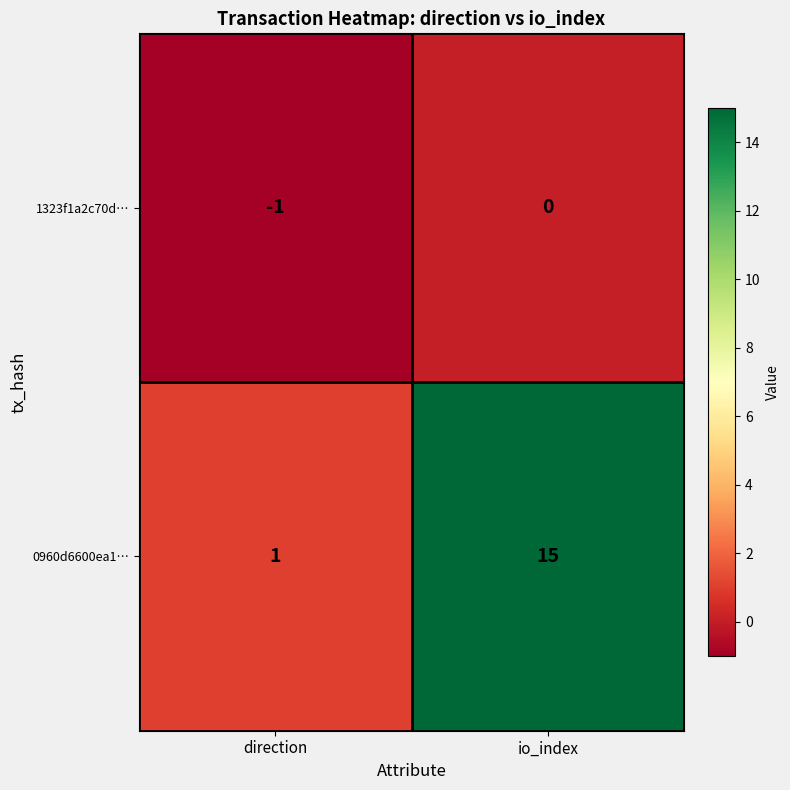

Which series has the largest total across all categories?

0960d6600ea1…